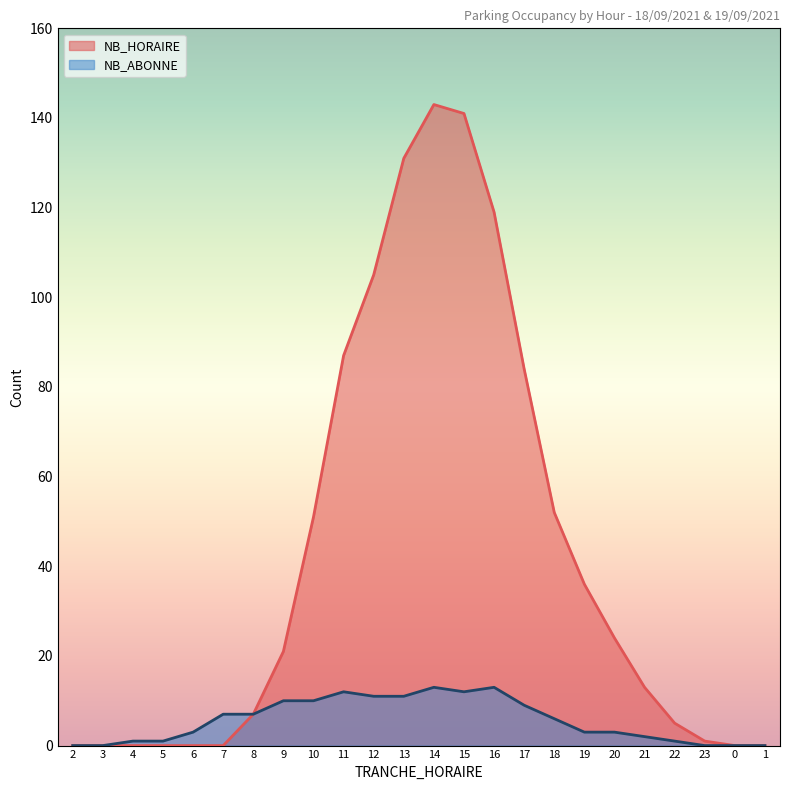

True or false: NB_HORAIRE has more than 2 points higher than both neighbors.

False